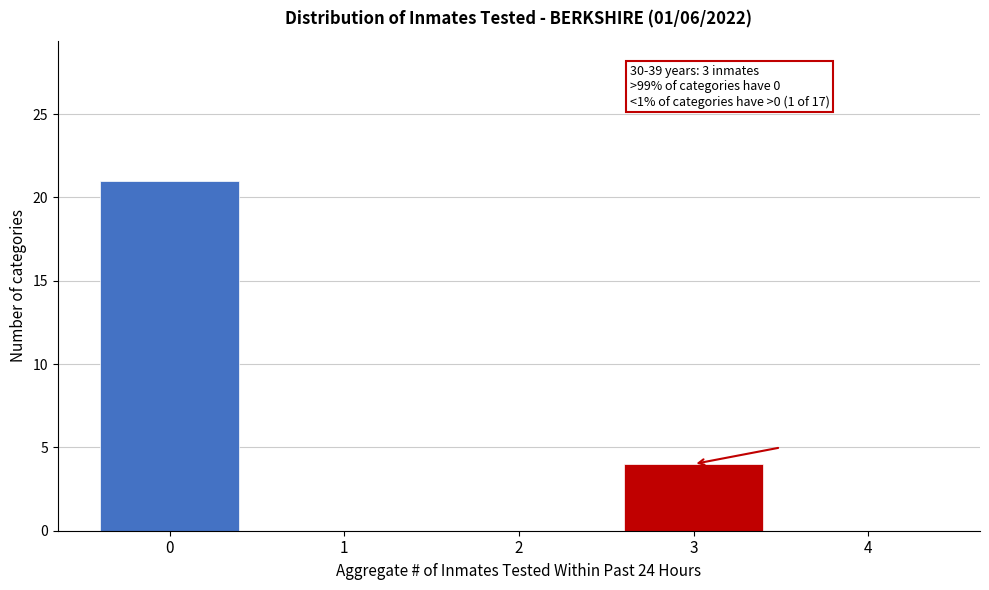

Reading left to right, list all the values displayed in this chart.

0=21	1=0	2=0	3=4	4=0